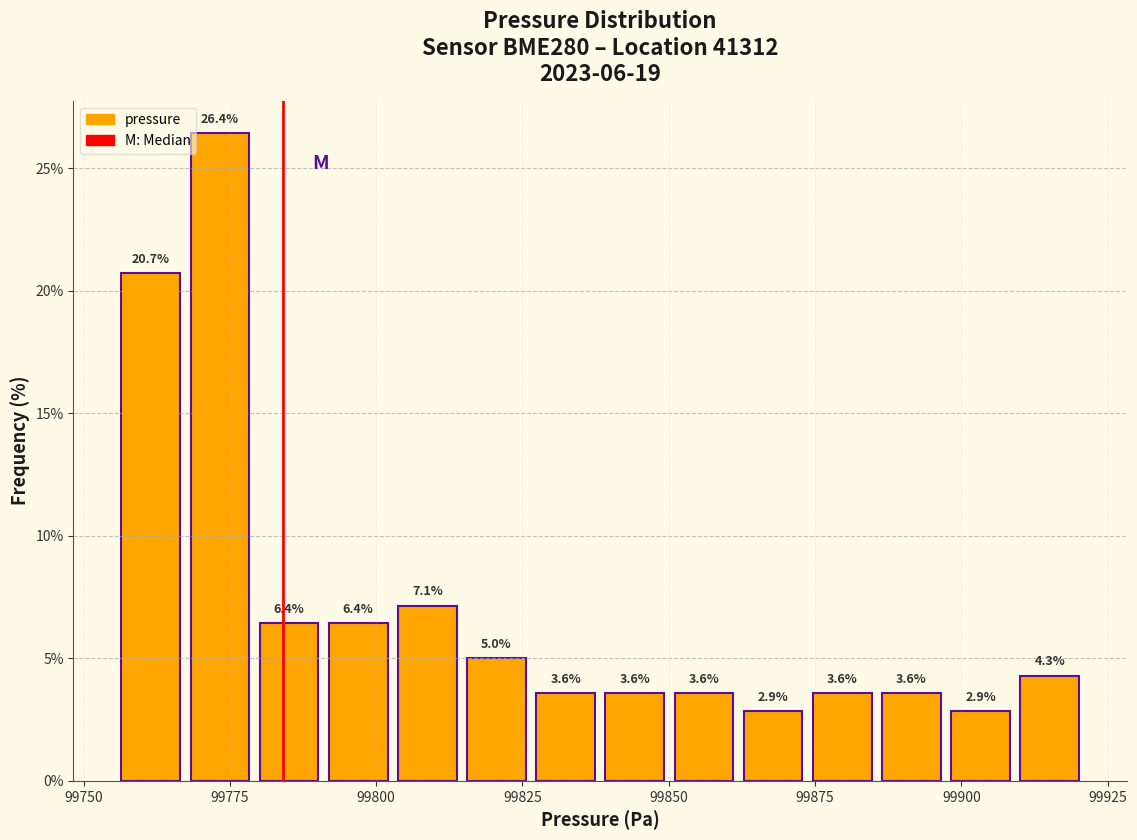

Around what value on the x-axis is the tallest bar? Give the approximate position of its centre, as read against the axis.

99775